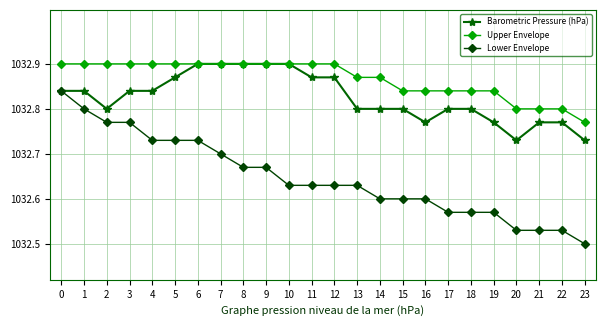

True or false: Lower Envelope and Barometric Pressure (hPa) intersect in this chart.

False